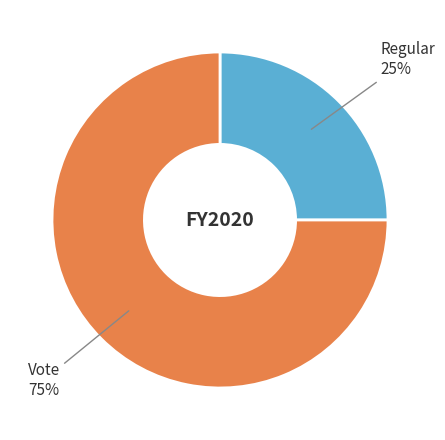

How many slices are in this pie chart?

2